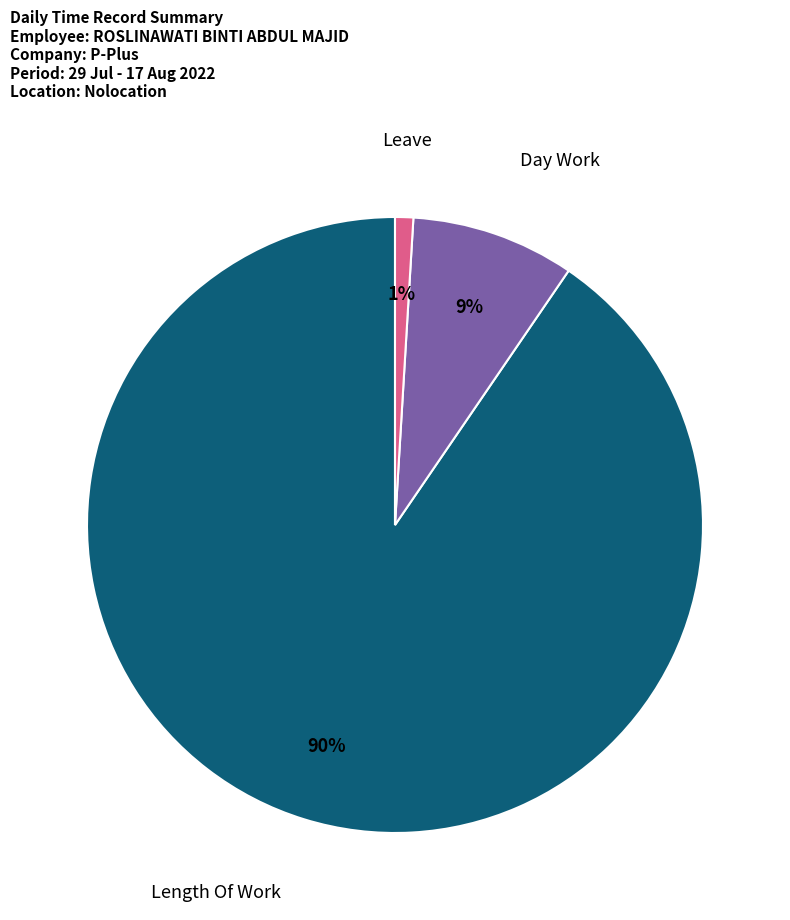

How many segments does this pie chart have?

3